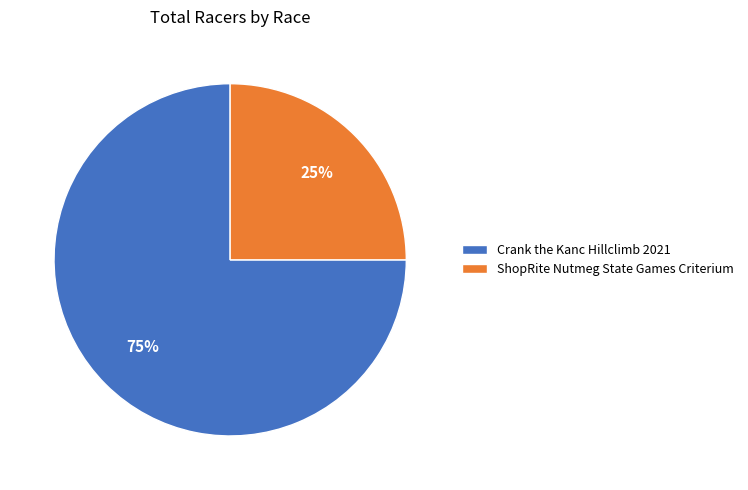

To the nearest percent, what portion does Crank the Kanc Hillclimb 2021 represent?

75%